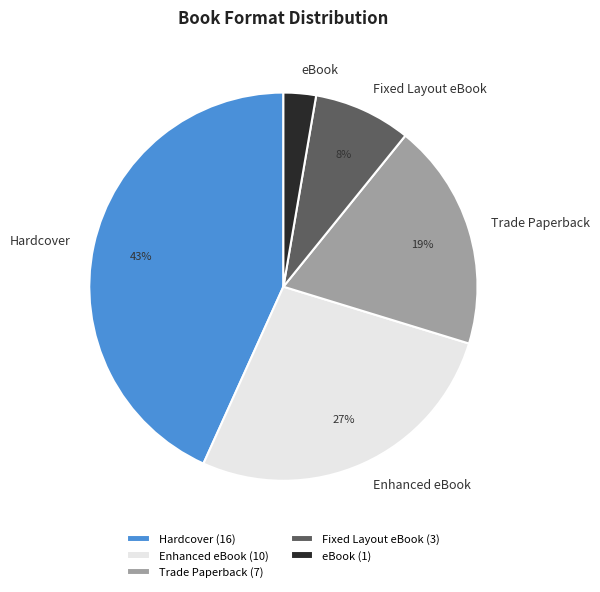

To the nearest percent, what portion does Hardcover represent?

43%